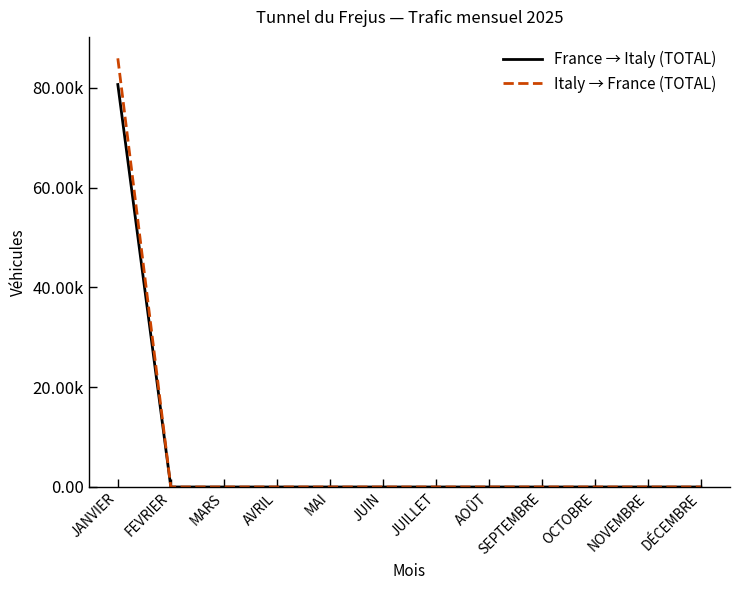

Does the chart display data point markers on the line(s)?

No